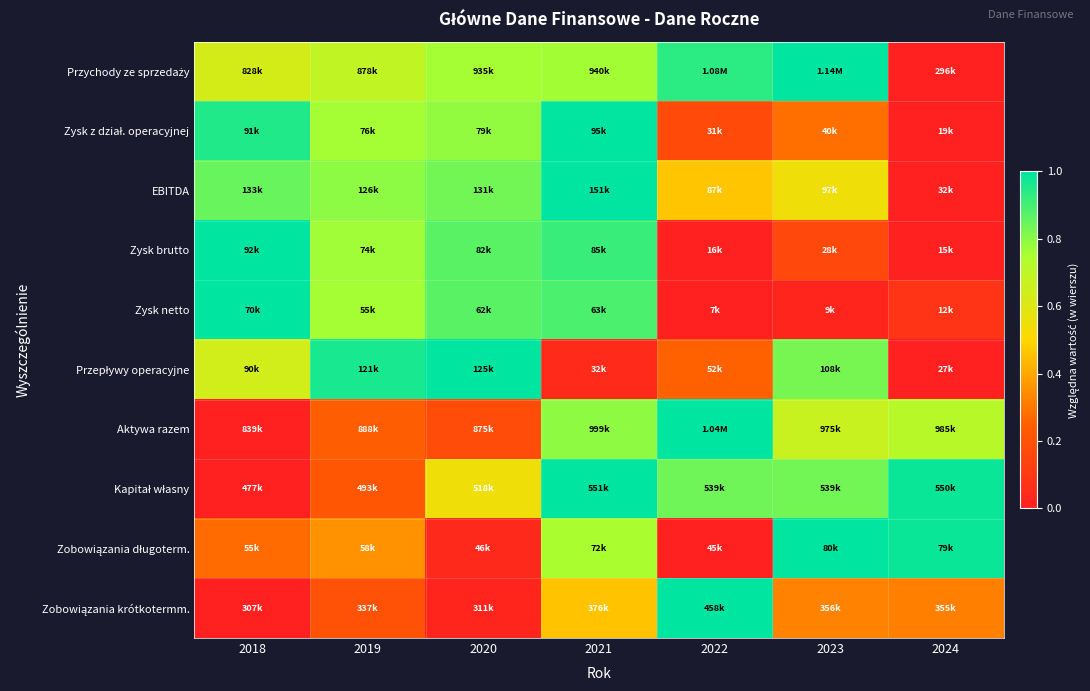

At how many categories does at least one series exceed 0?

7